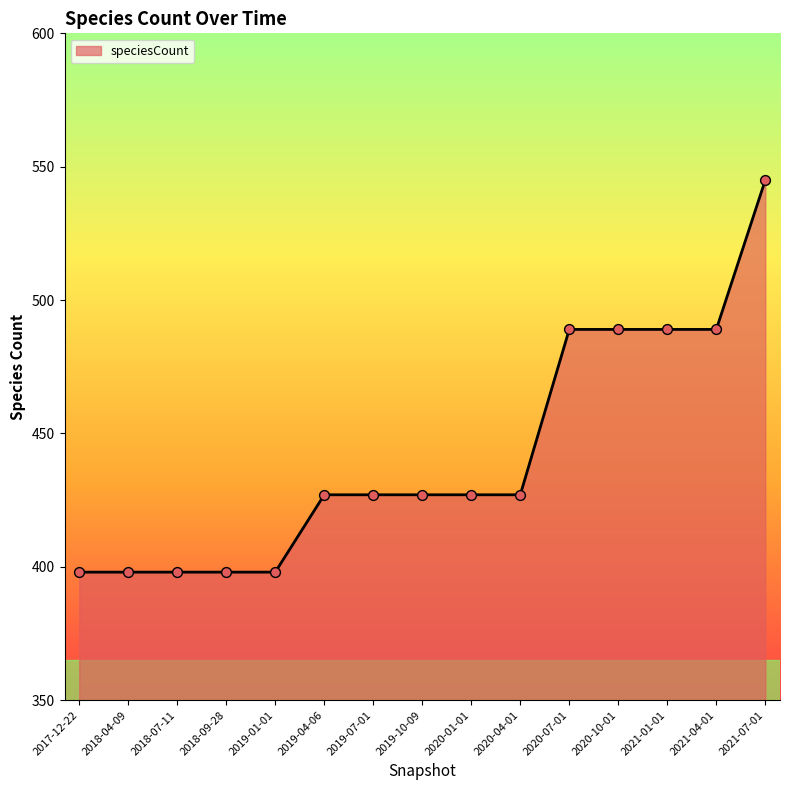

Which has a higher value, 2018-07-11 or 2021-01-01?

2021-01-01